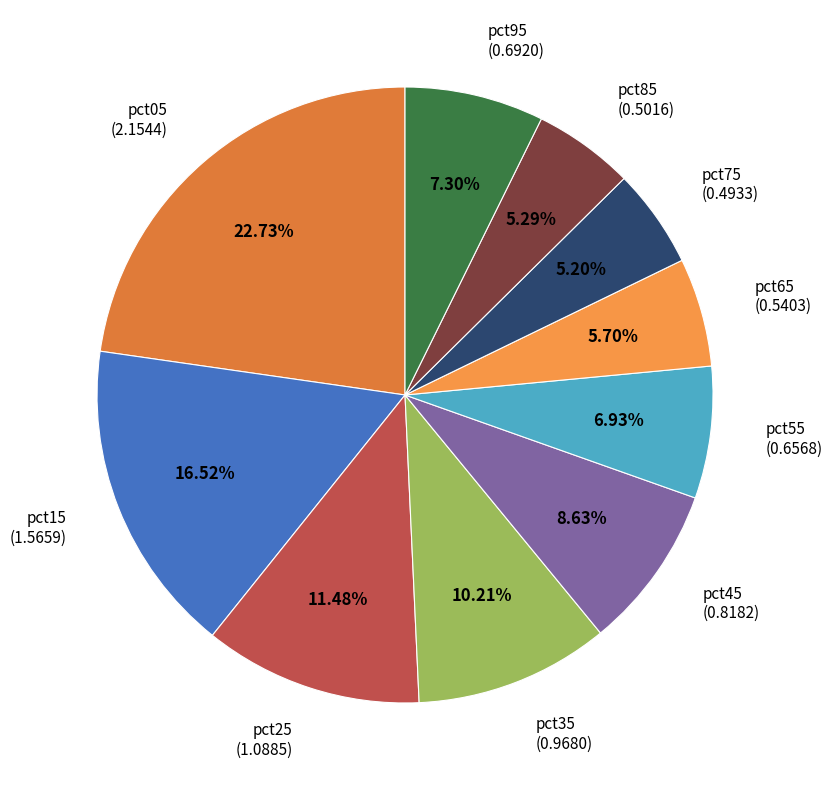

What percentage is the pct25 slice, to the nearest percent?

11%